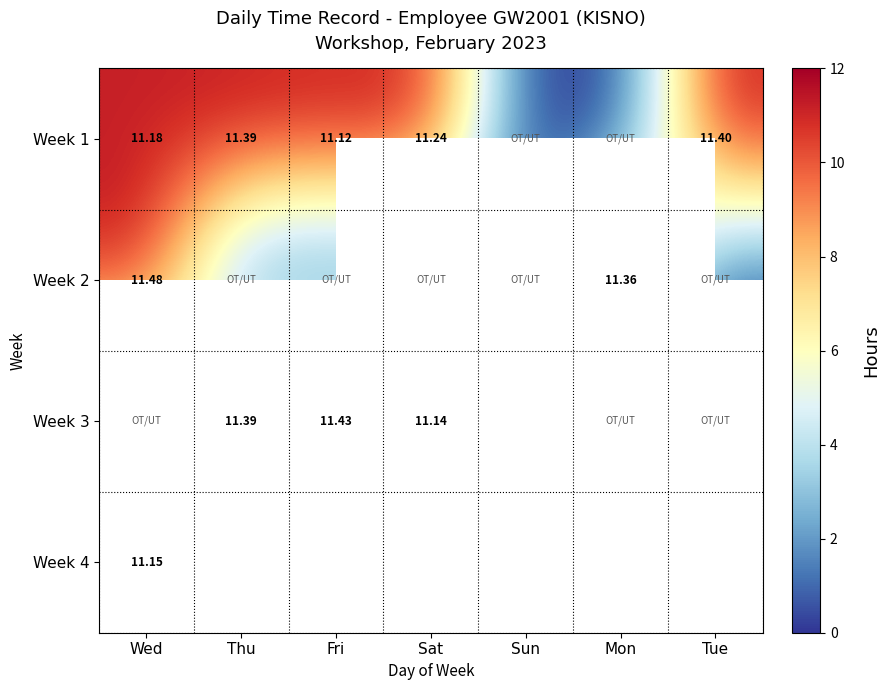

Is the value of Week 3 at Thu greater than the value of Week 2 at Mon?

Yes